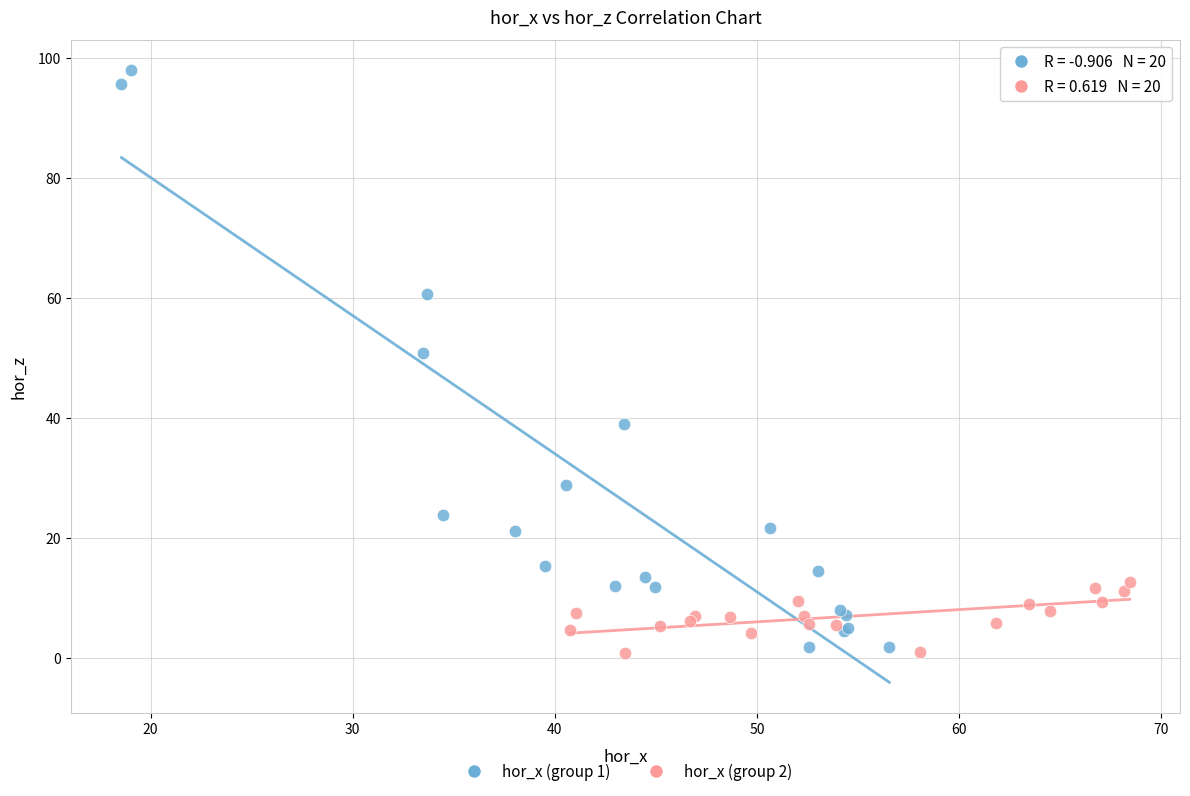

Which series has the largest Y range (max minus min)?

hor_x (group 1)